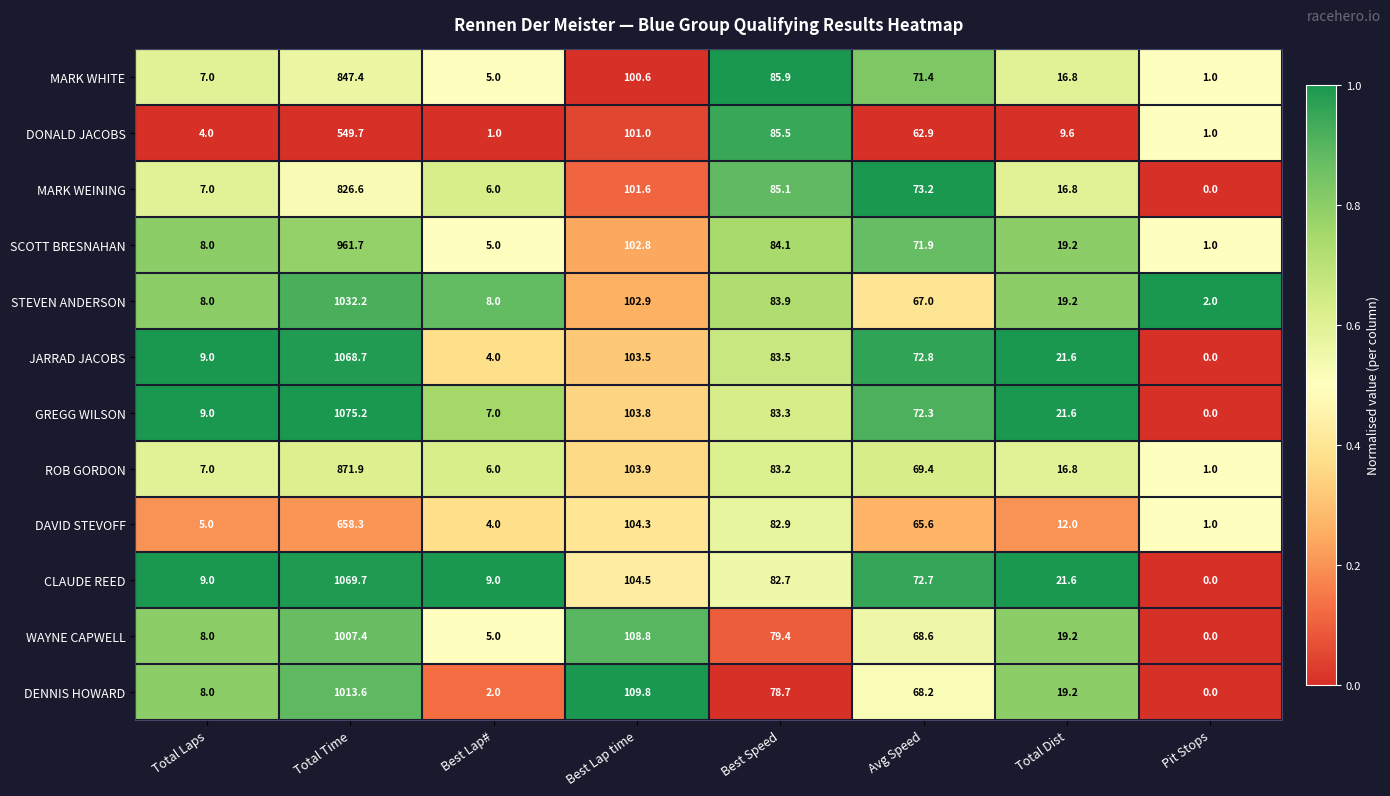

At which label does WAYNE CAPWELL reach its minimum?

Pit Stops